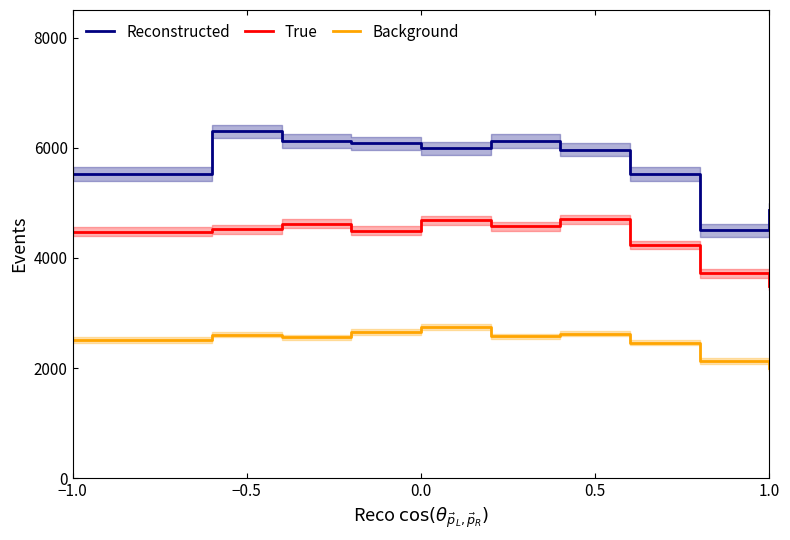

What is the lowest value of the Background series?

2000.0